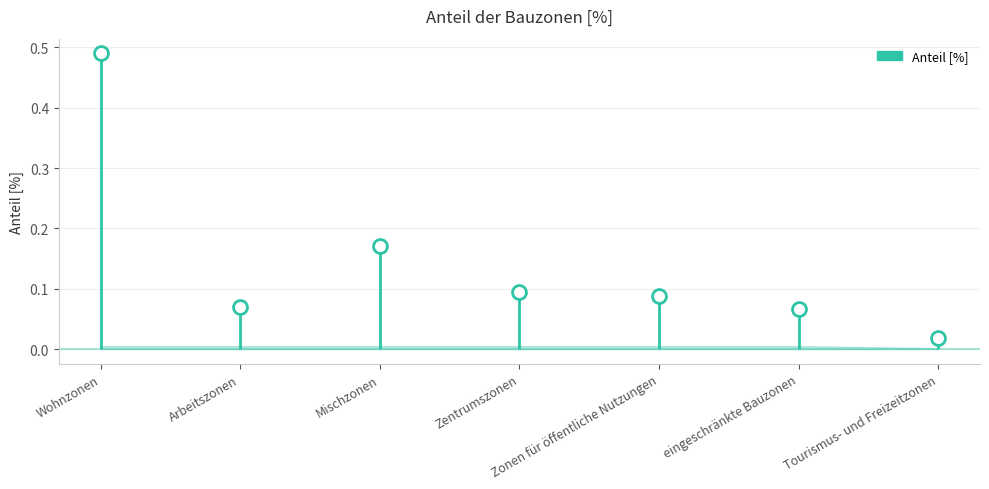

How many interior local valleys (lower than both neighbors) does the data have?

1